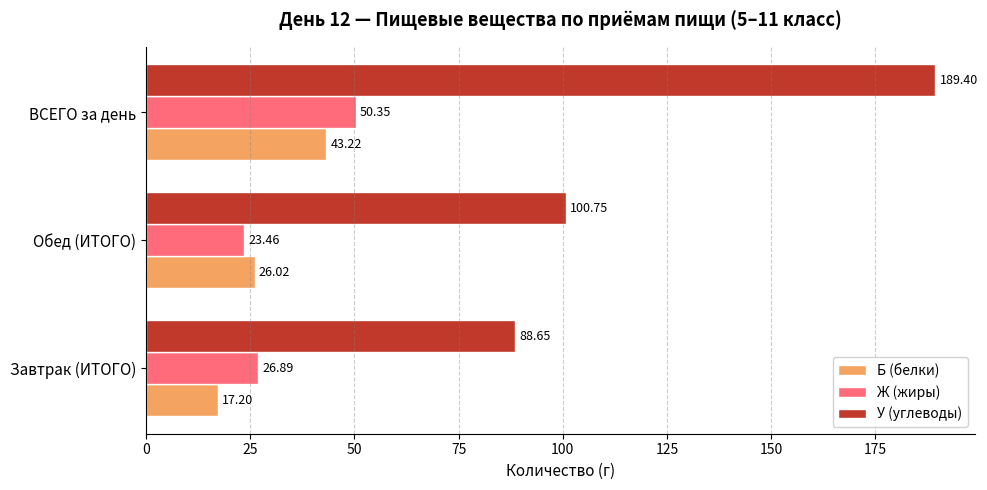

Which series has the largest total across all categories?

У (углеводы)